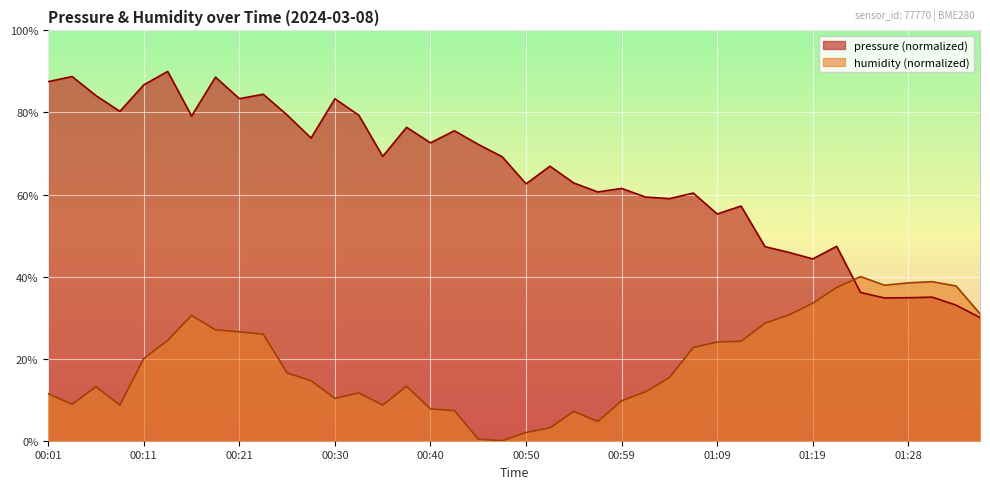

In humidity, how many points are higher than both neighbors (excluding endpoints)?

7